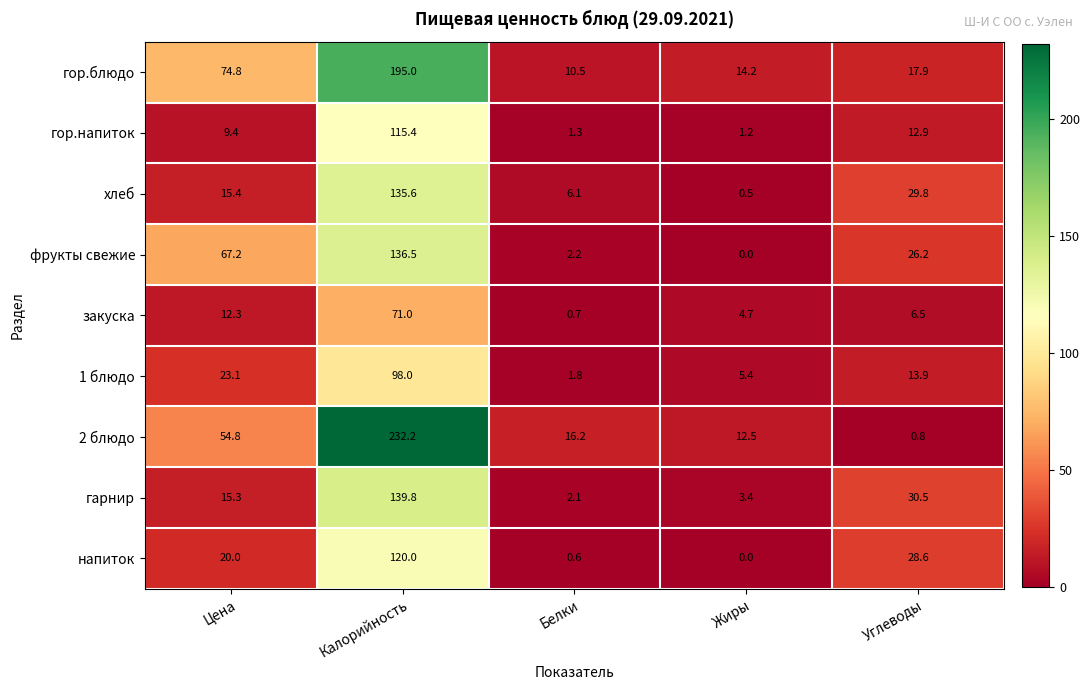

Is it true that фрукты свежие equals -60.1 at Жиры?

False